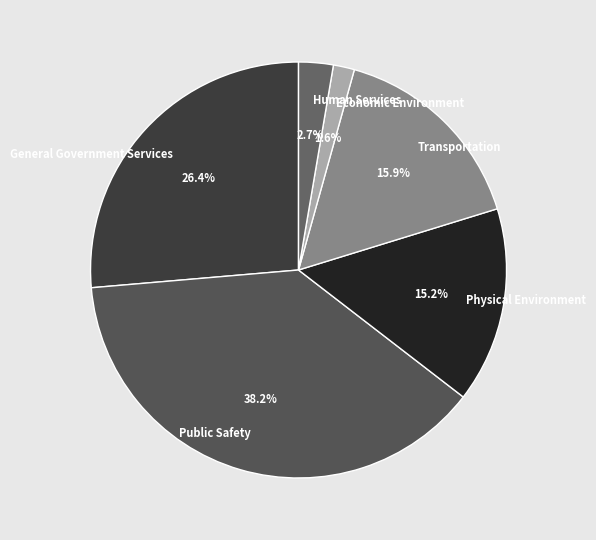

Rank the categories by value from highest to lowest.

Public Safety, General Government Services, Transportation, Physical Environment, Human Services, Economic Environment